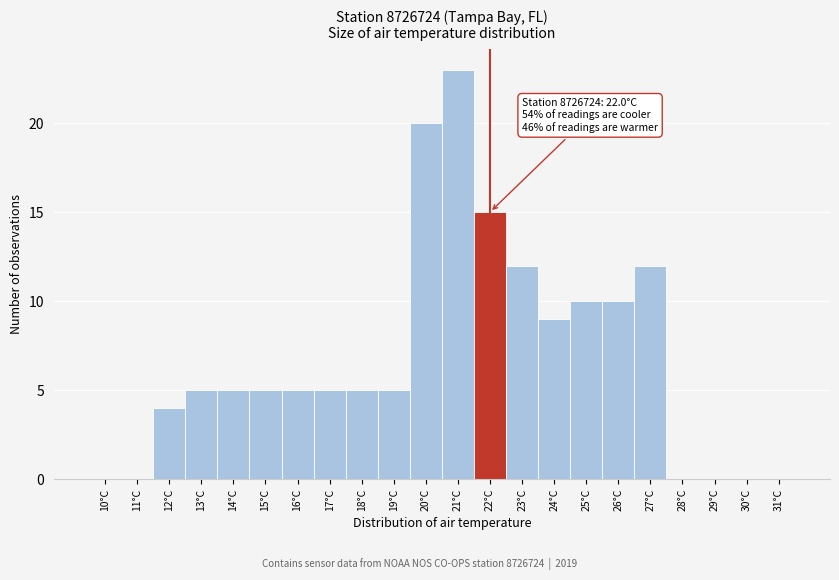

Reading left to right, what are all the values shown in this chart?

10°C=0	11°C=0	12°C=4	13°C=5	14°C=5	15°C=5	16°C=5	17°C=5	18°C=5	19°C=5	20°C=20	21°C=23	22°C=15	23°C=12	24°C=9	25°C=10	26°C=10	27°C=12	28°C=0	29°C=0	30°C=0	31°C=0